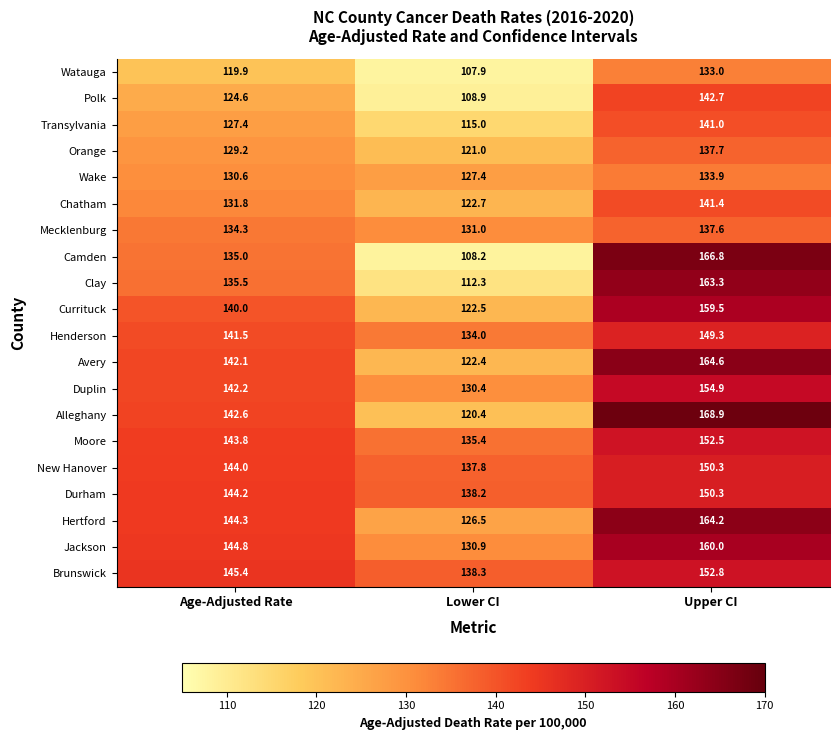

What is the difference between the Hertford values at Upper CI and Lower CI?

37.7